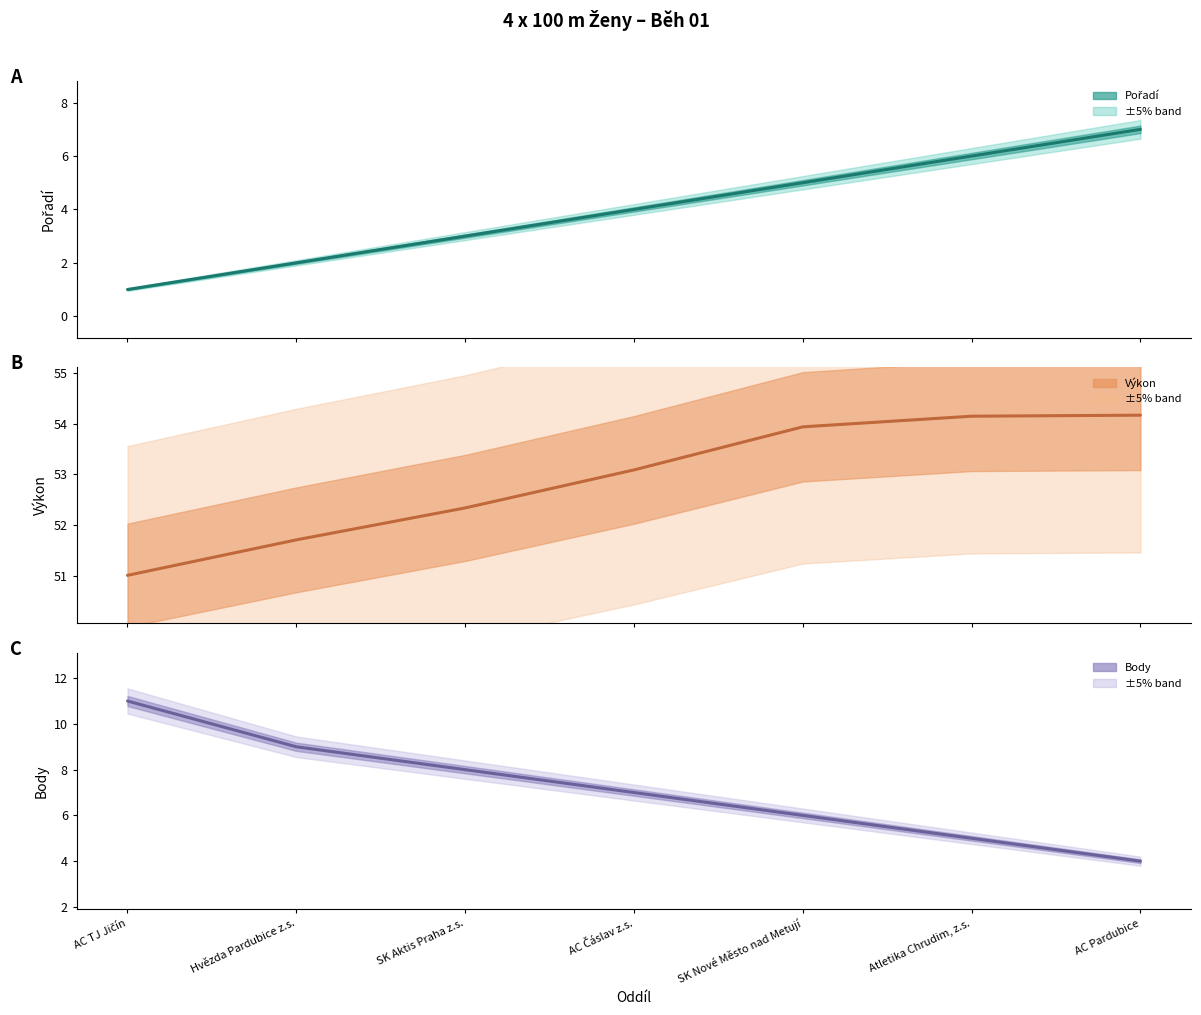

What are all the series names shown in the legend?

Pořadí, Výkon, Body